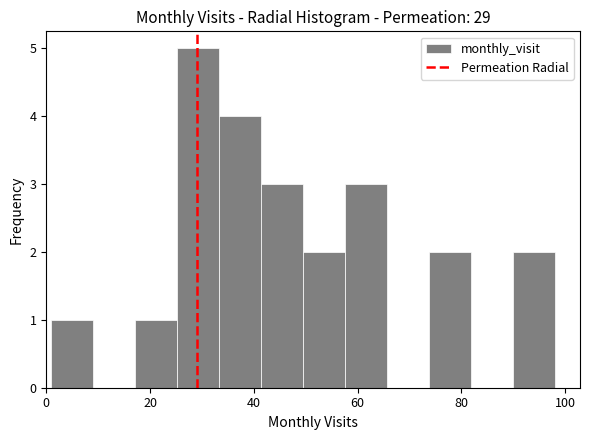

Reading left to right, transcribe this chart: for each bar, give the range it covers on the x-axis and its height. Neither the bar edges nor the heights are printed on the chart, so give them approximately, as read against the axes.

2 to 10: 1
10 to 18: 0
18 to 26: 1
26 to 34: 5
34 to 42: 4
42 to 50: 3
50 to 58: 2
58 to 66: 3
66 to 74: 0
74 to 82: 2
82 to 90: 0
90 to 98: 2